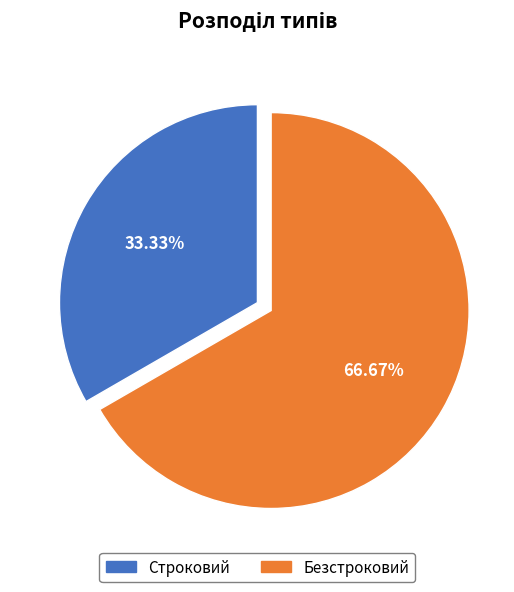

Is it true that Строковий is 44% of the pie?

False